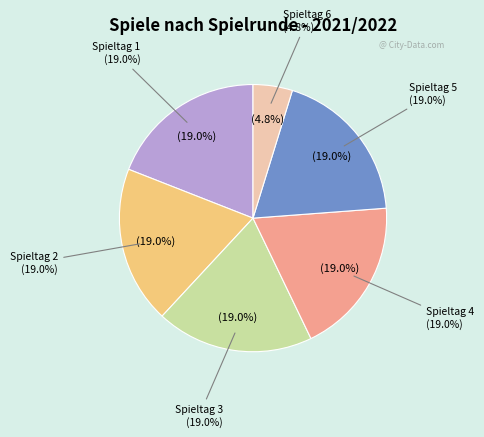

Is Spieltag 2 the majority of the pie?

No